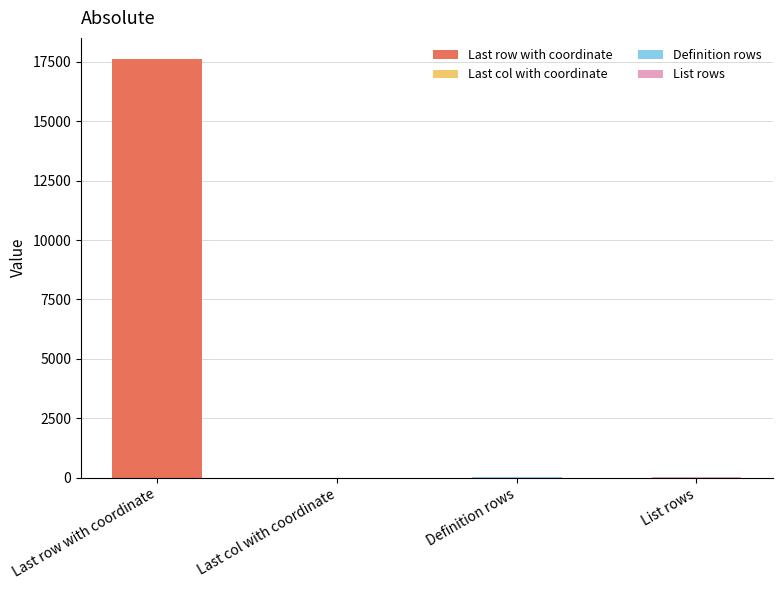

What is the greatest value displayed?

17628